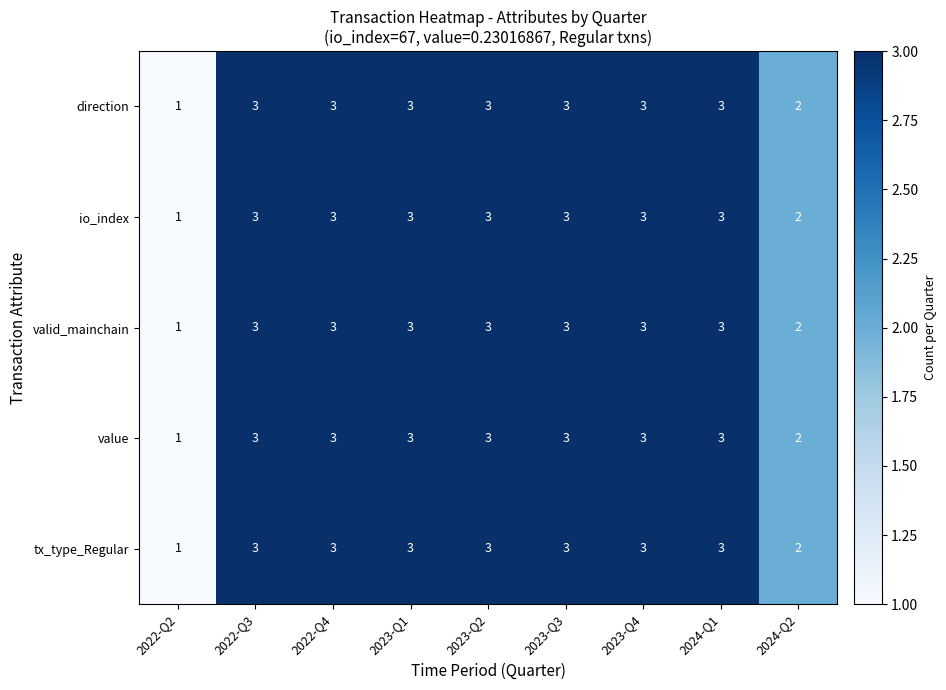

What is the maximum value for io_index?

3